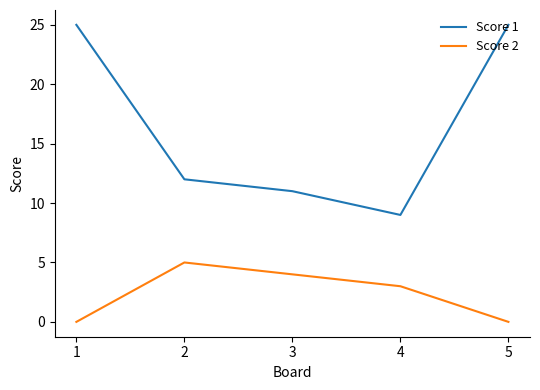

Rank the series at 1 from lowest to highest value.

Score 2, Score 1